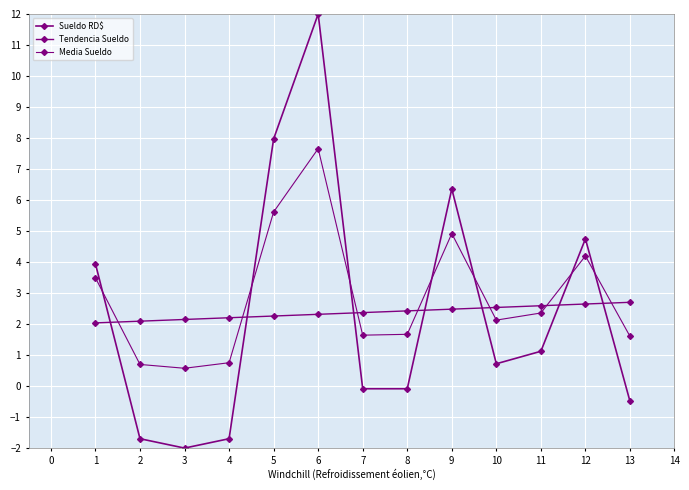

List the series in order of their peak value, highest first.

Sueldo RD$, Media Sueldo, Tendencia Sueldo